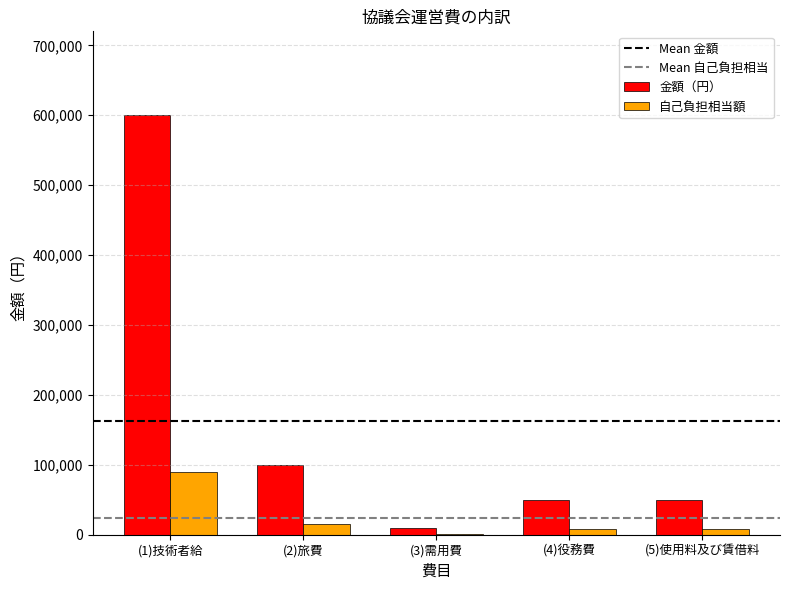

Are the bars grouped side by side (vs. stacked)?

Yes